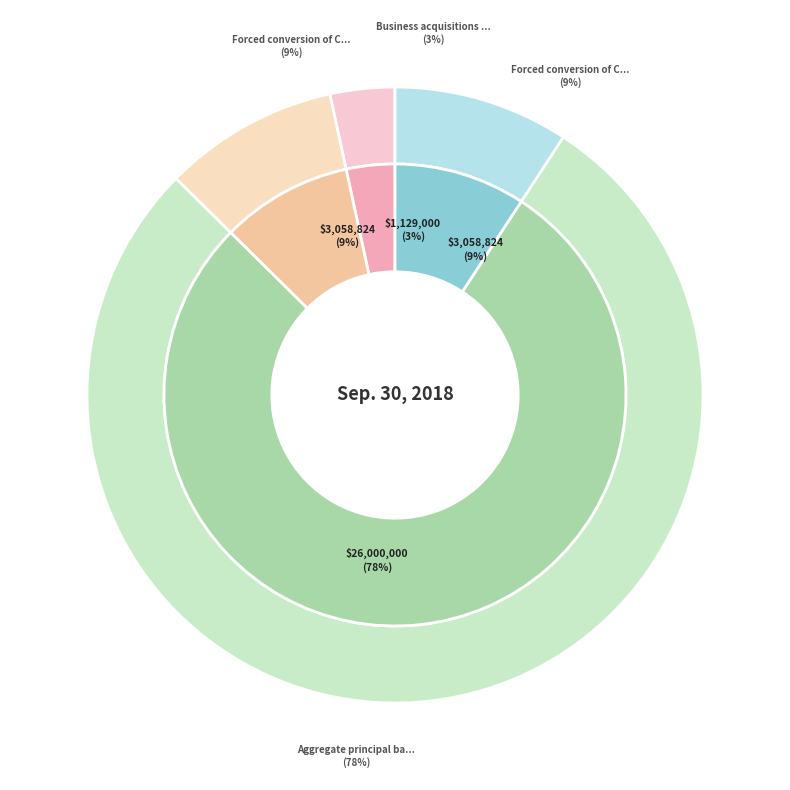

What is the smallest slice in the pie chart?

Business acquisitions non-cash holdback